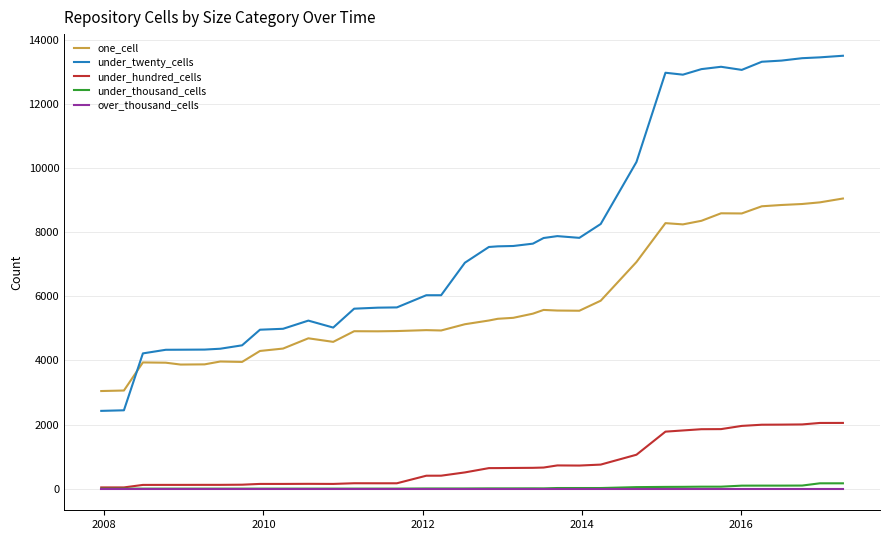

What is the average value of the under_hundred_cells series?

785